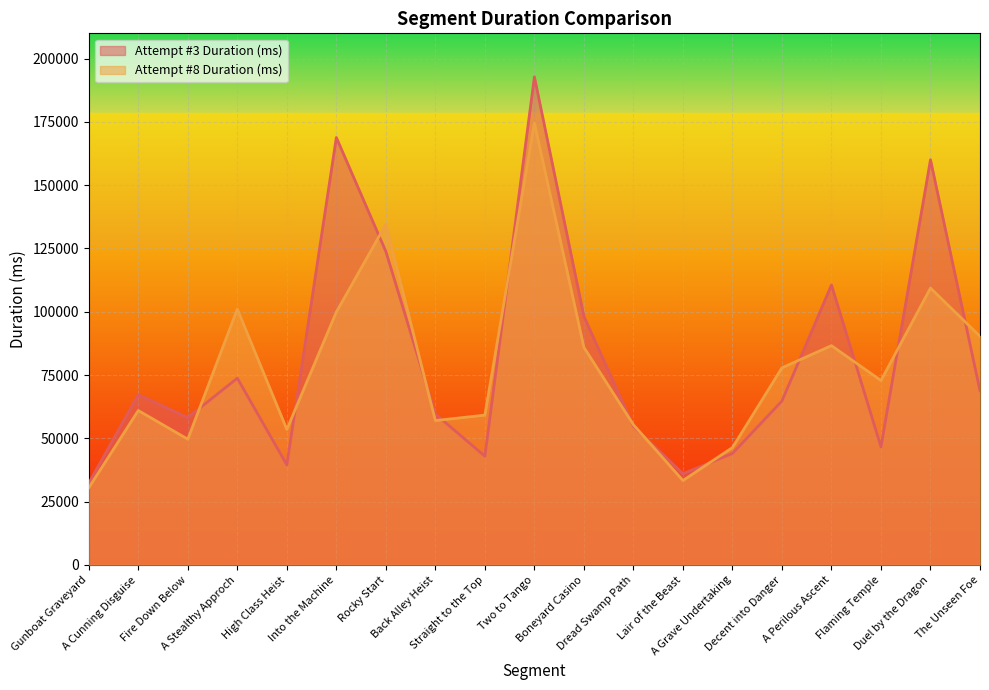

At how many categories does at least one series exceed 81188?

8